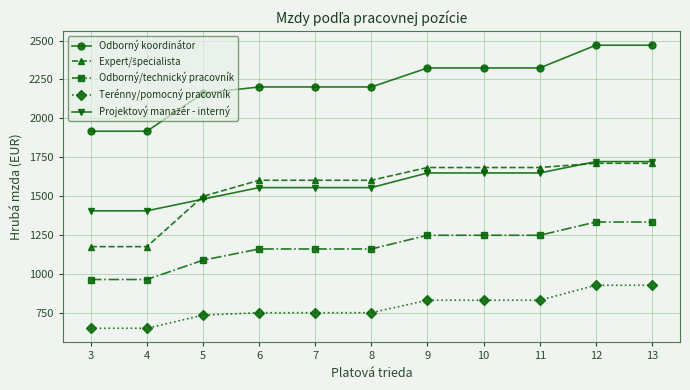

What is the greatest value displayed?

2470